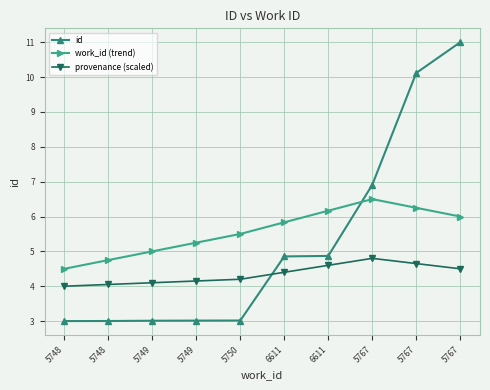

What is the value of the id point at the 9th from the left?

6.9